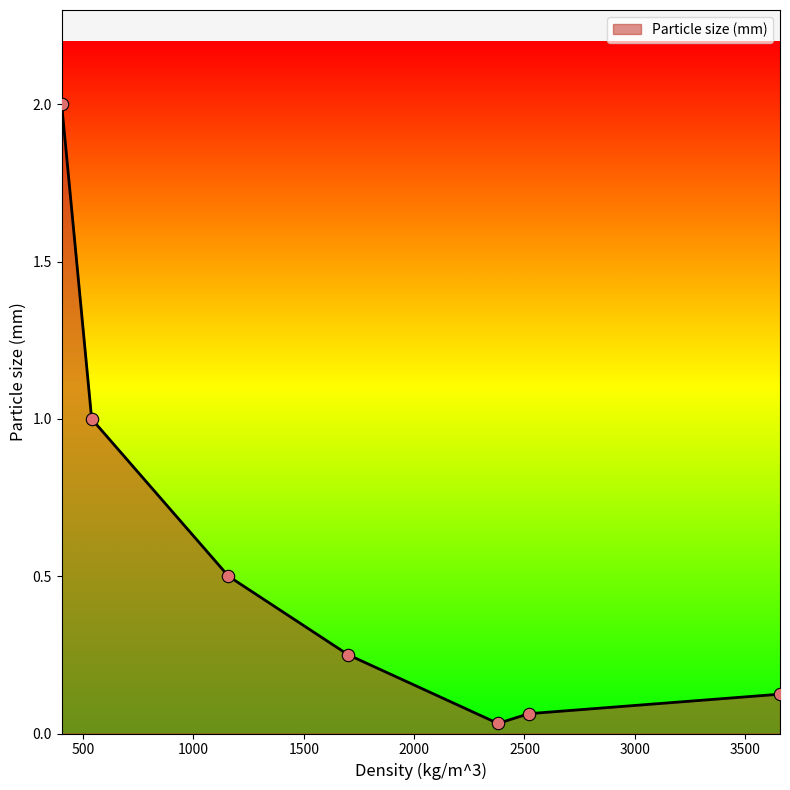

How many interior local valleys (lower than both neighbors) does the data have?

1